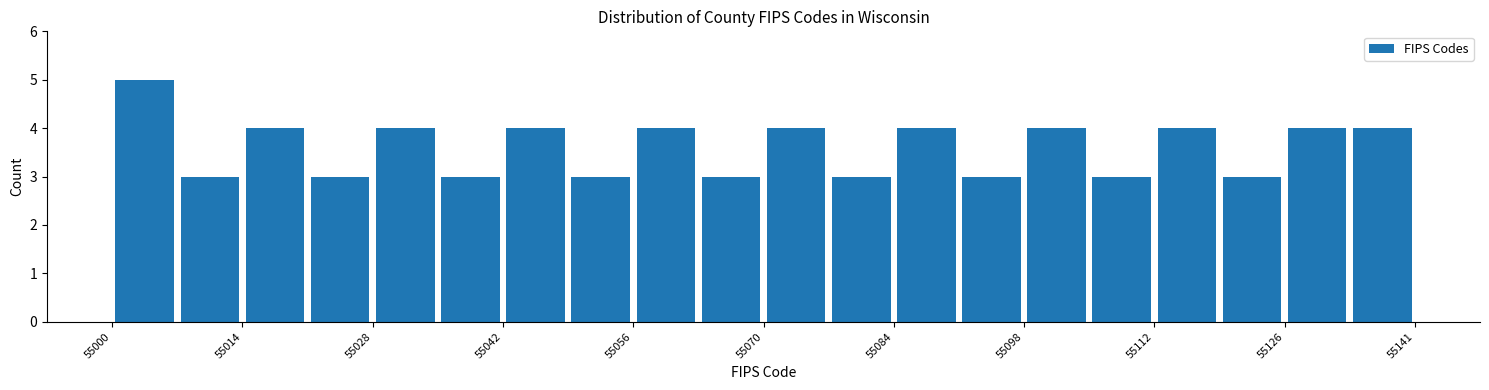

Read against the x-axis, roughly where is the centre of the tallest bar?

55004